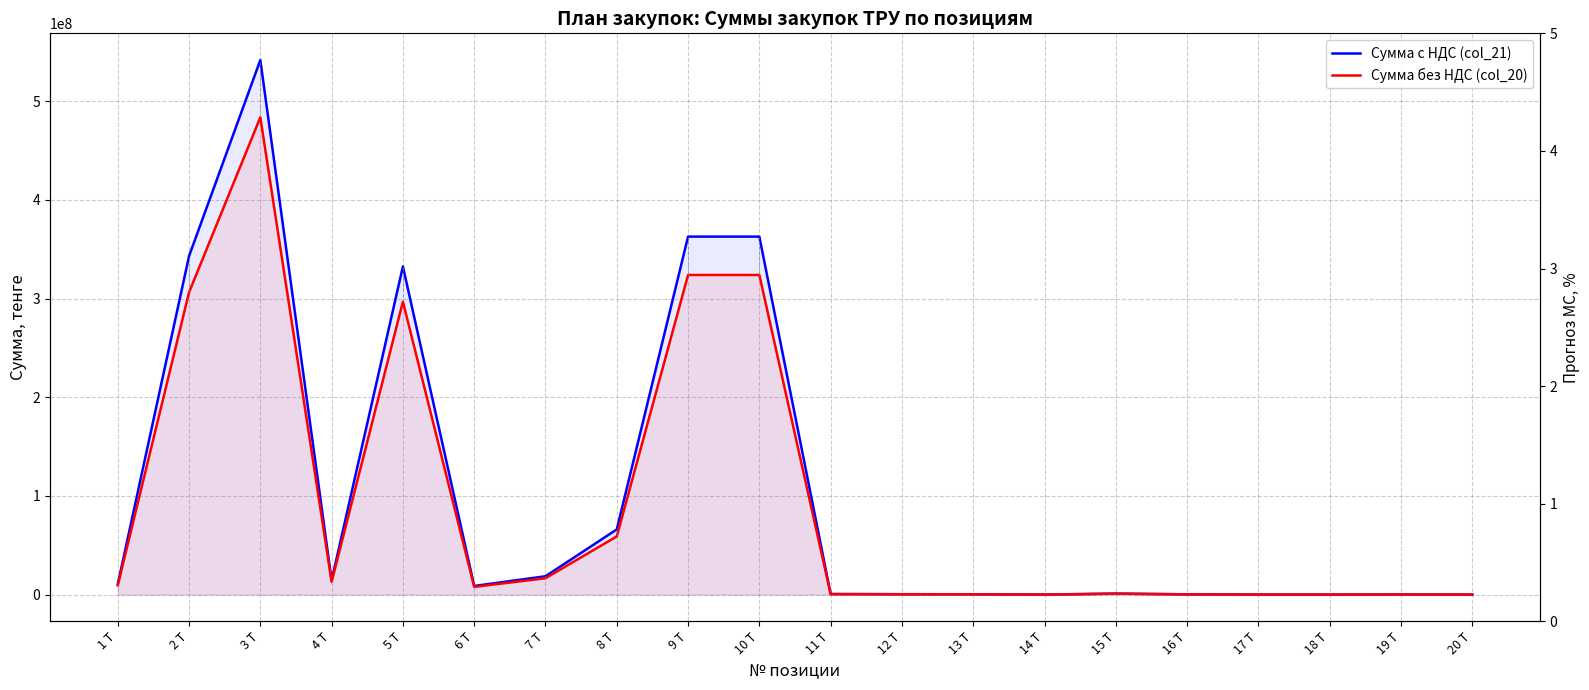

At how many categories does at least one series exceed 210195170?

5